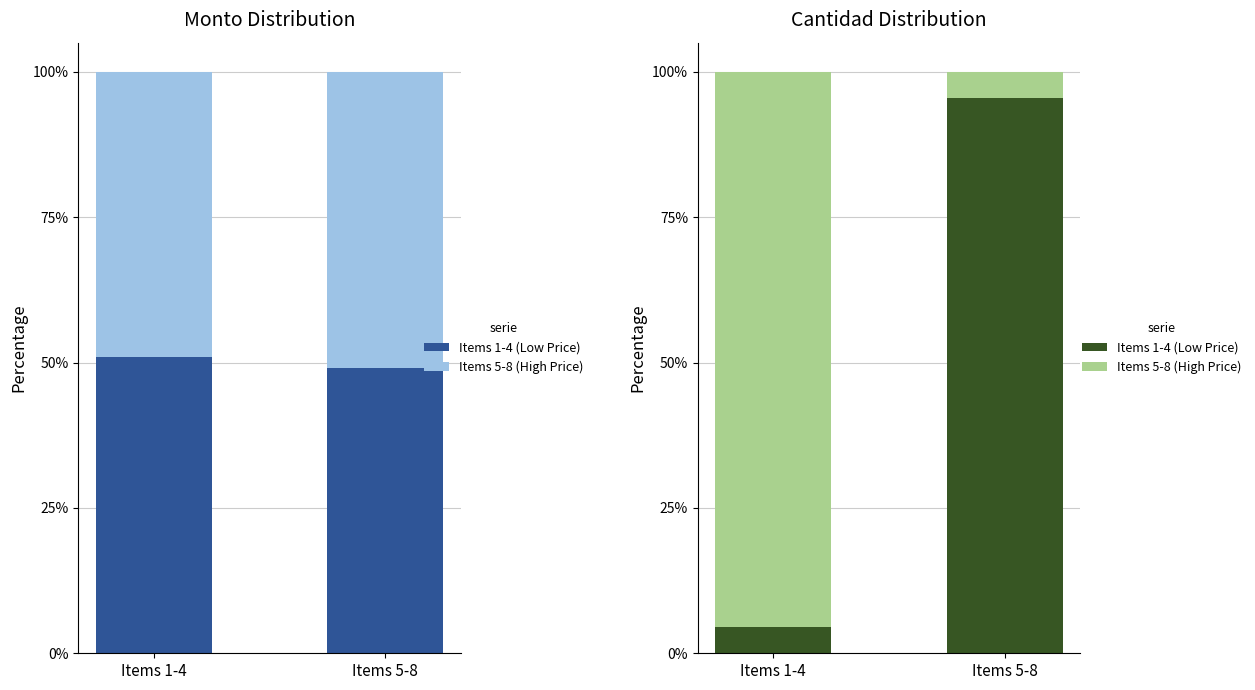

Which series has the largest range (max minus min)?

Items 1-4 (Low Price)